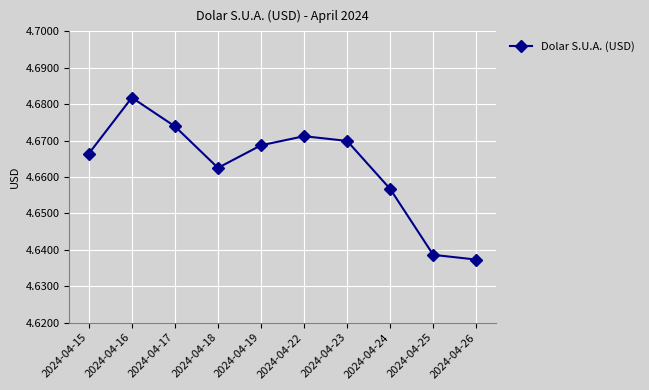

True or false: there are more than 2 points higher than both neighbors.

False